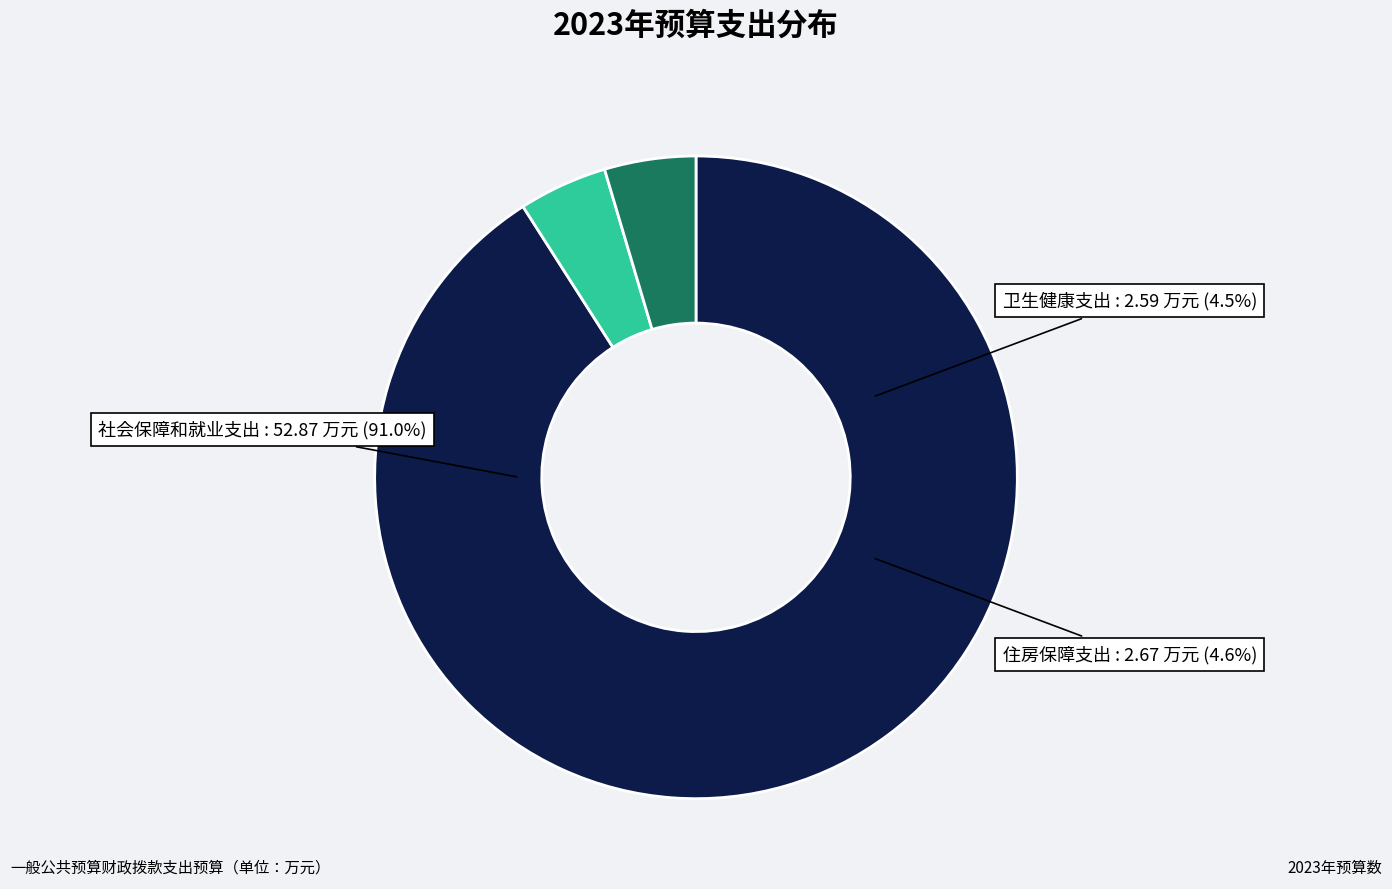

To the nearest percent, what is the difference between the largest and smallest slice percentages?

86%